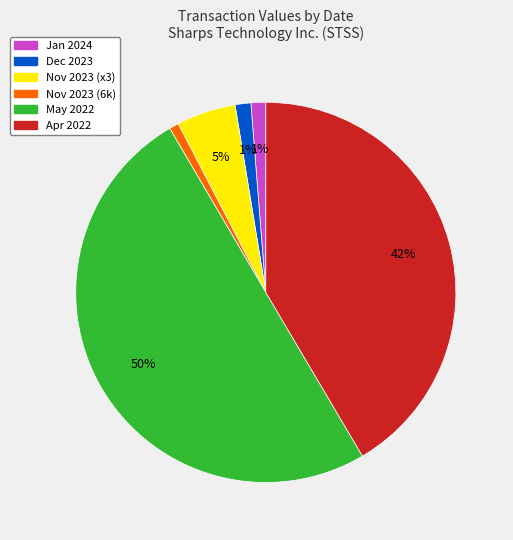

To the nearest percent, what is the difference between the largest and smallest slice percentages?

49%